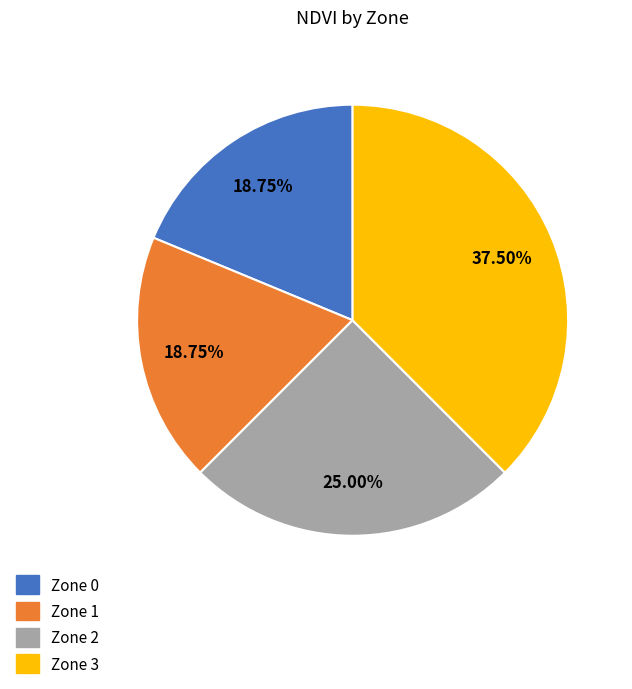

Is there any slice that represents more than half of the pie?

No